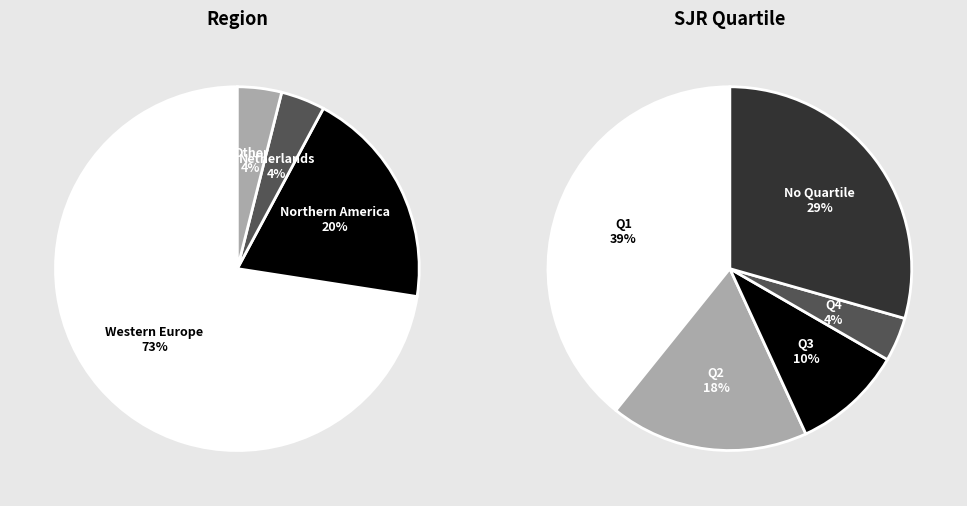

Which category has the smallest portion of the pie?

Netherlands